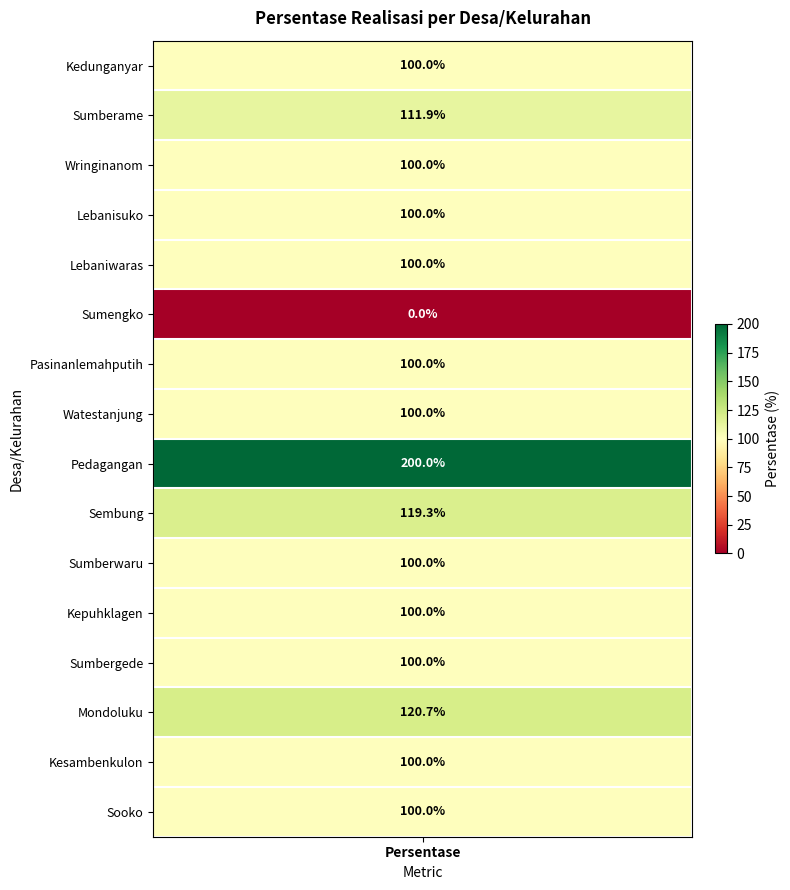

What is the sum of the values at Sumberame and Sumengko?

111.9